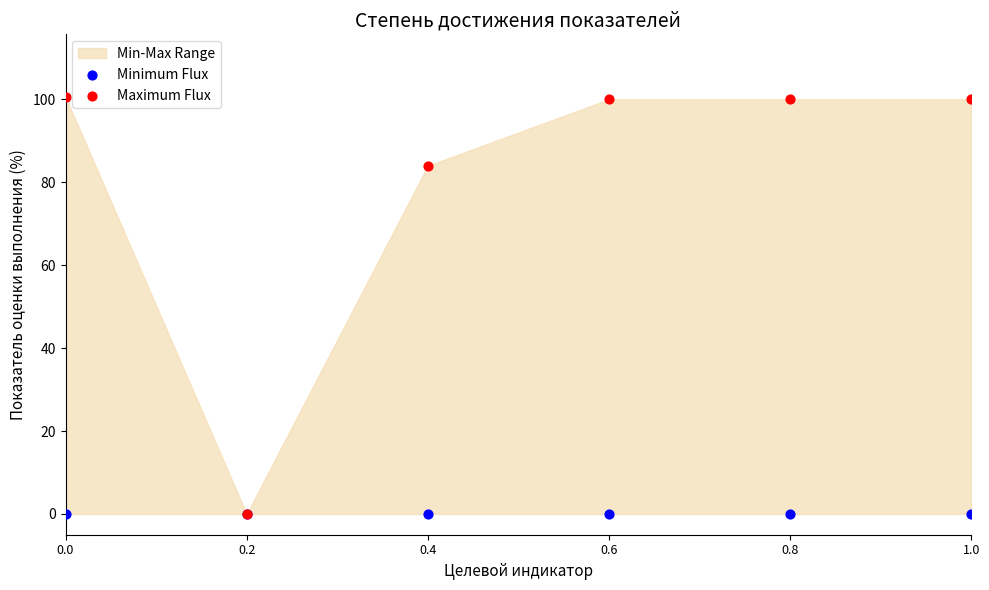

Which series contains the highest Y value?

Maximum Flux